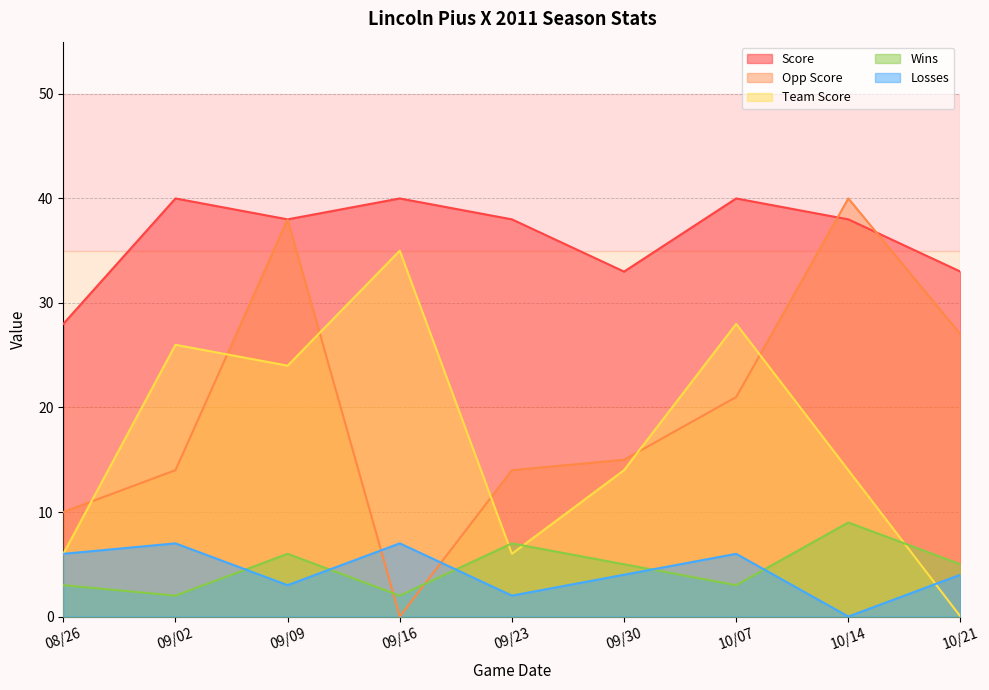

Where do Team Score and Losses first cross each other?

10/14 and 10/21